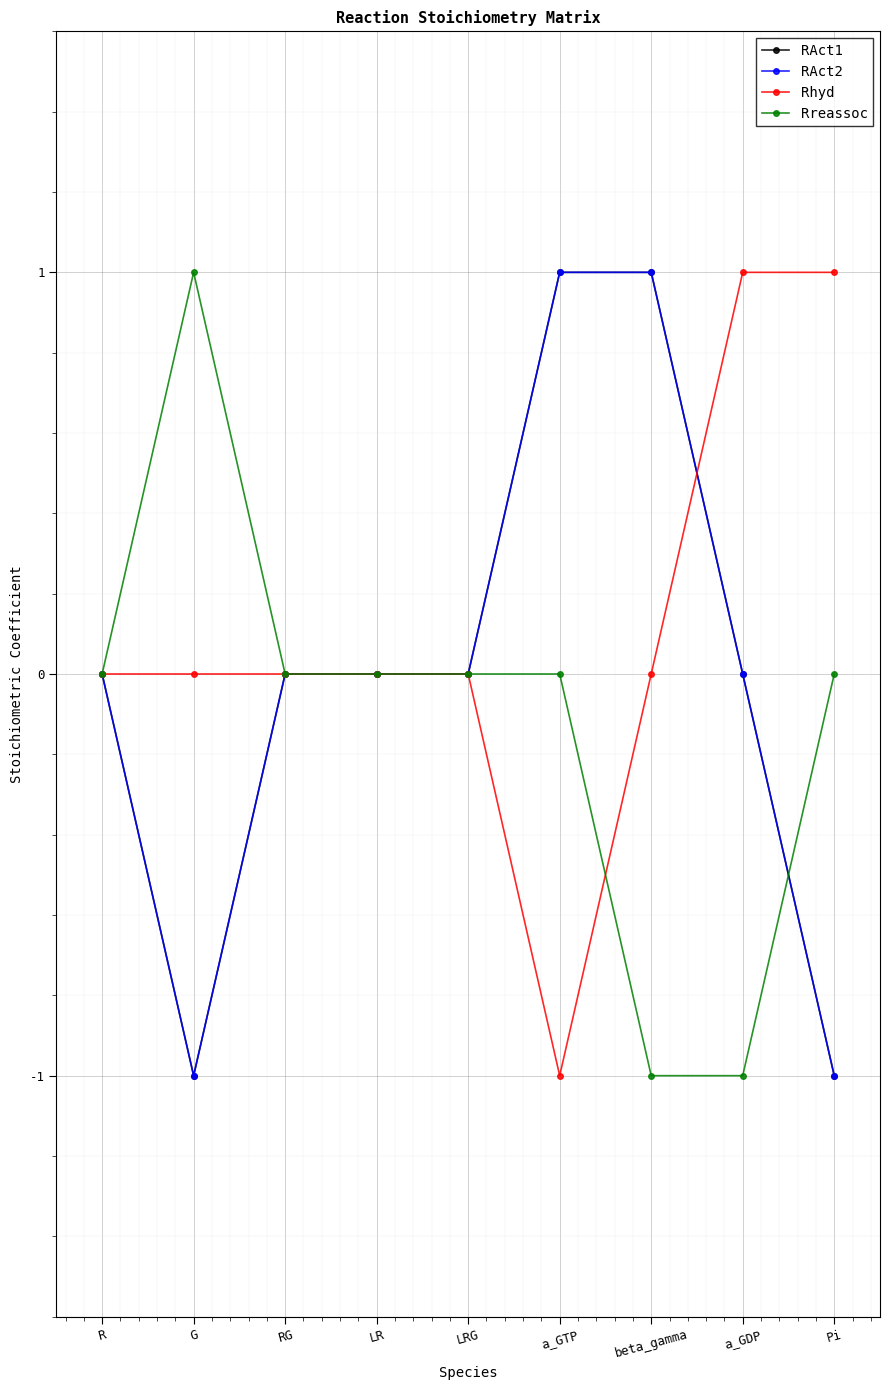

What is the sum of the RAct1 values at beta_gamma and R?

1